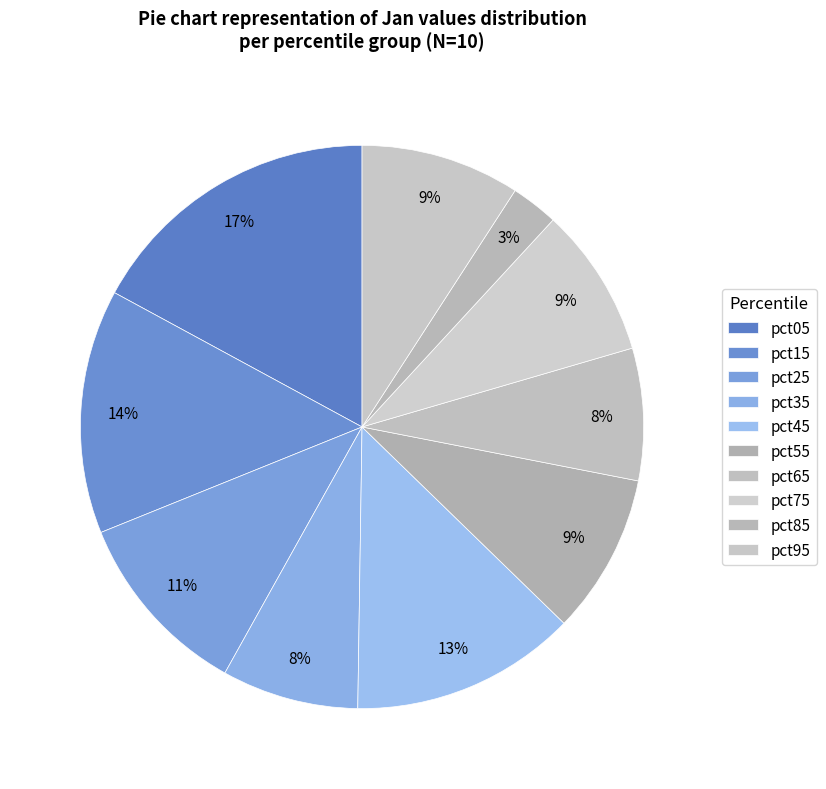

Is there a majority slice in this chart?

No